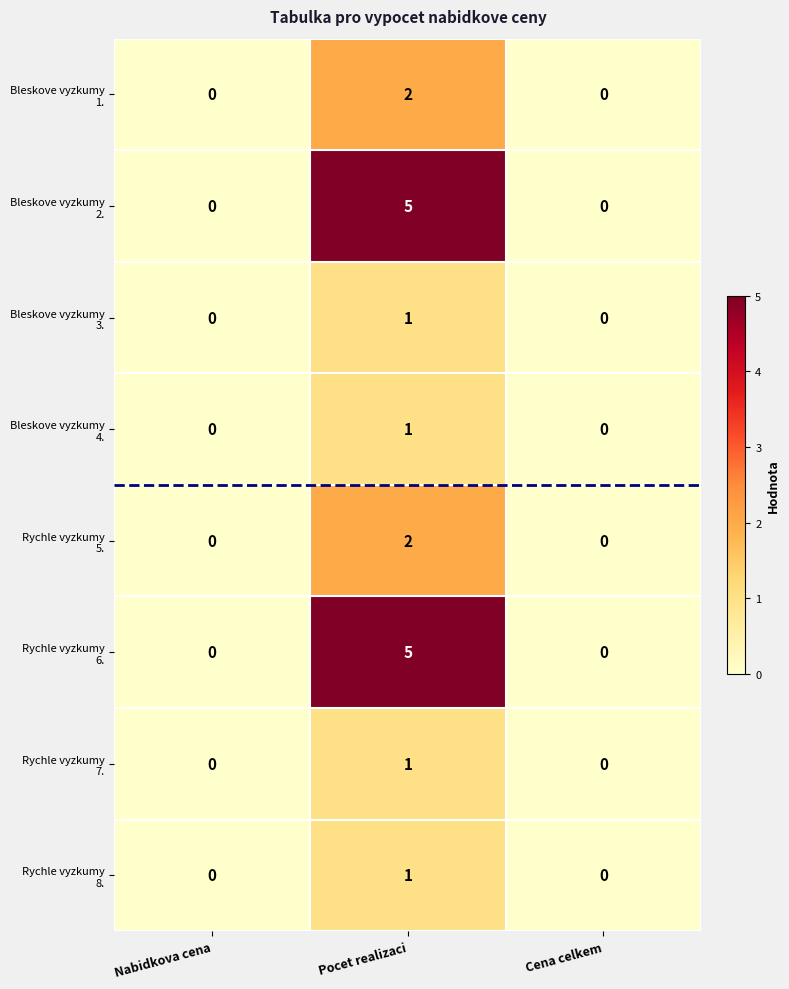

What is the difference between the highest and lowest values at Pocet realizaci?

4